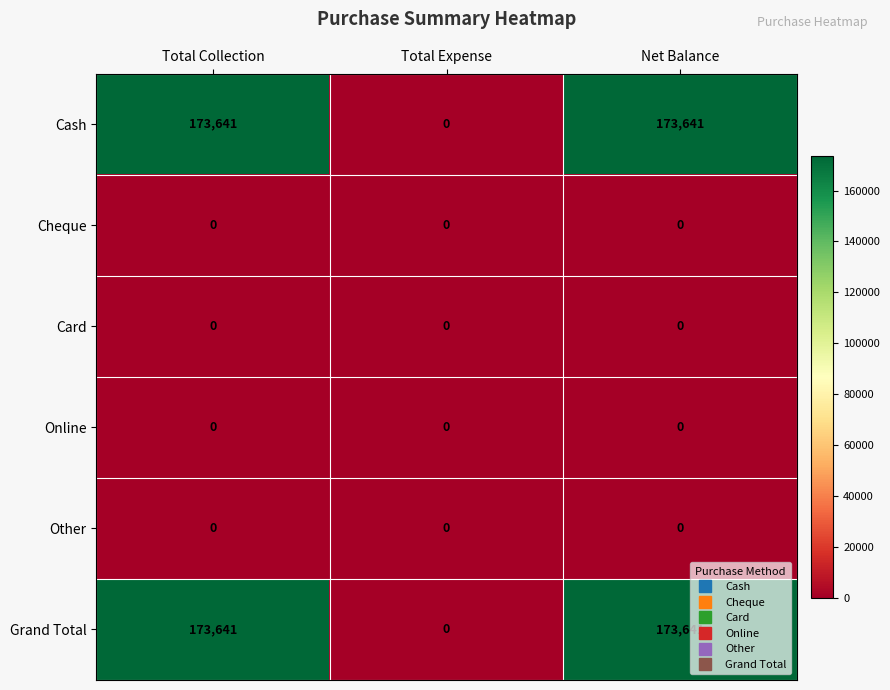

Reading left to right, transcribe all the data shown in this chart.

Cash: Total Collection=173641	Total Expense=0	Net Balance=173641
Cheque: Total Collection=0	Total Expense=0	Net Balance=0
Card: Total Collection=0	Total Expense=0	Net Balance=0
Online: Total Collection=0	Total Expense=0	Net Balance=0
Other: Total Collection=0	Total Expense=0	Net Balance=0
Grand Total: Total Collection=173641	Total Expense=0	Net Balance=173641